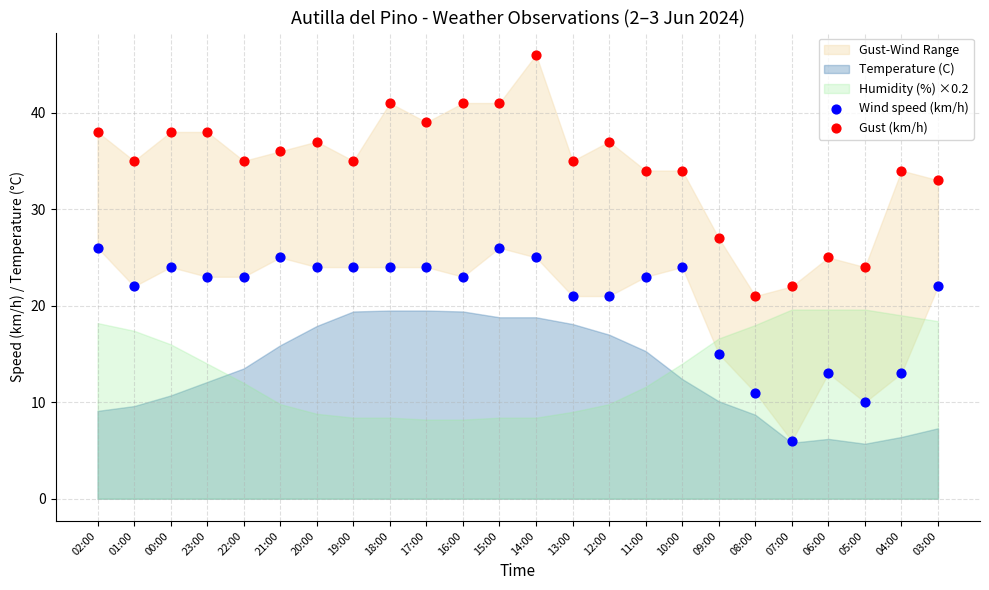

Which series contains the highest Y value?

Gust (km/h)